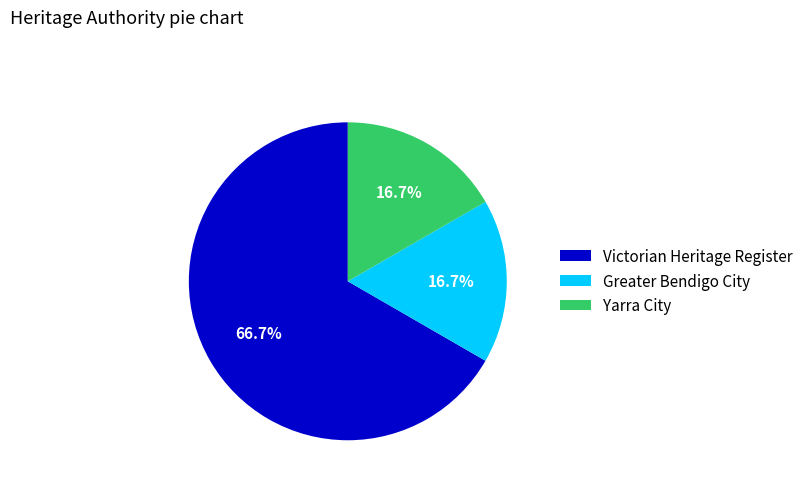

What is the majority slice?

Victorian Heritage Register